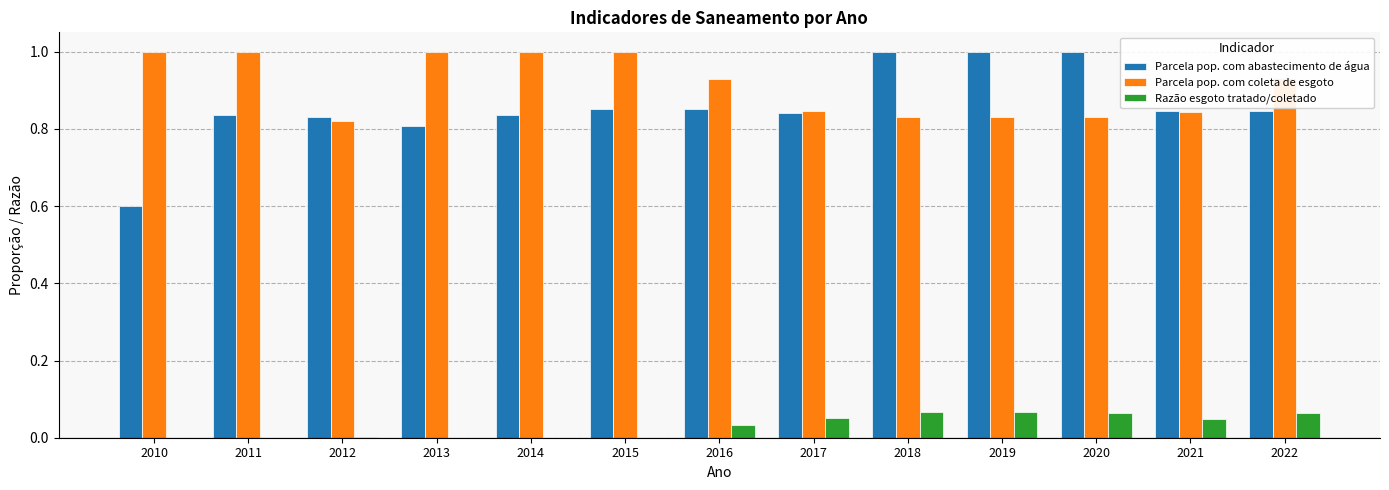

Between 2017 and 2018, which series saw the biggest shift?

Parcela pop. com abastecimento de água